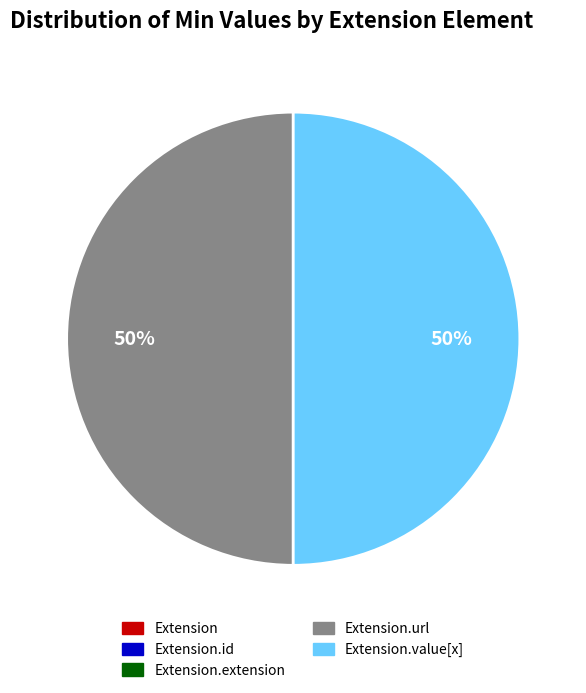

To the nearest percent, what is the average slice percentage?

20%